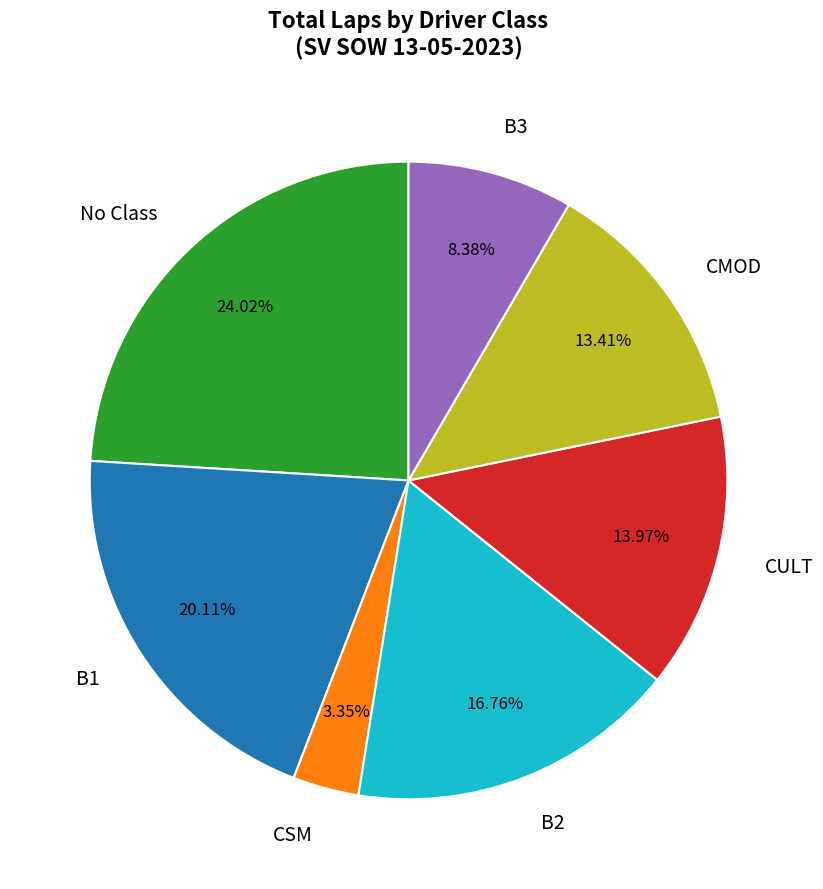

Is there a majority slice in this chart?

No